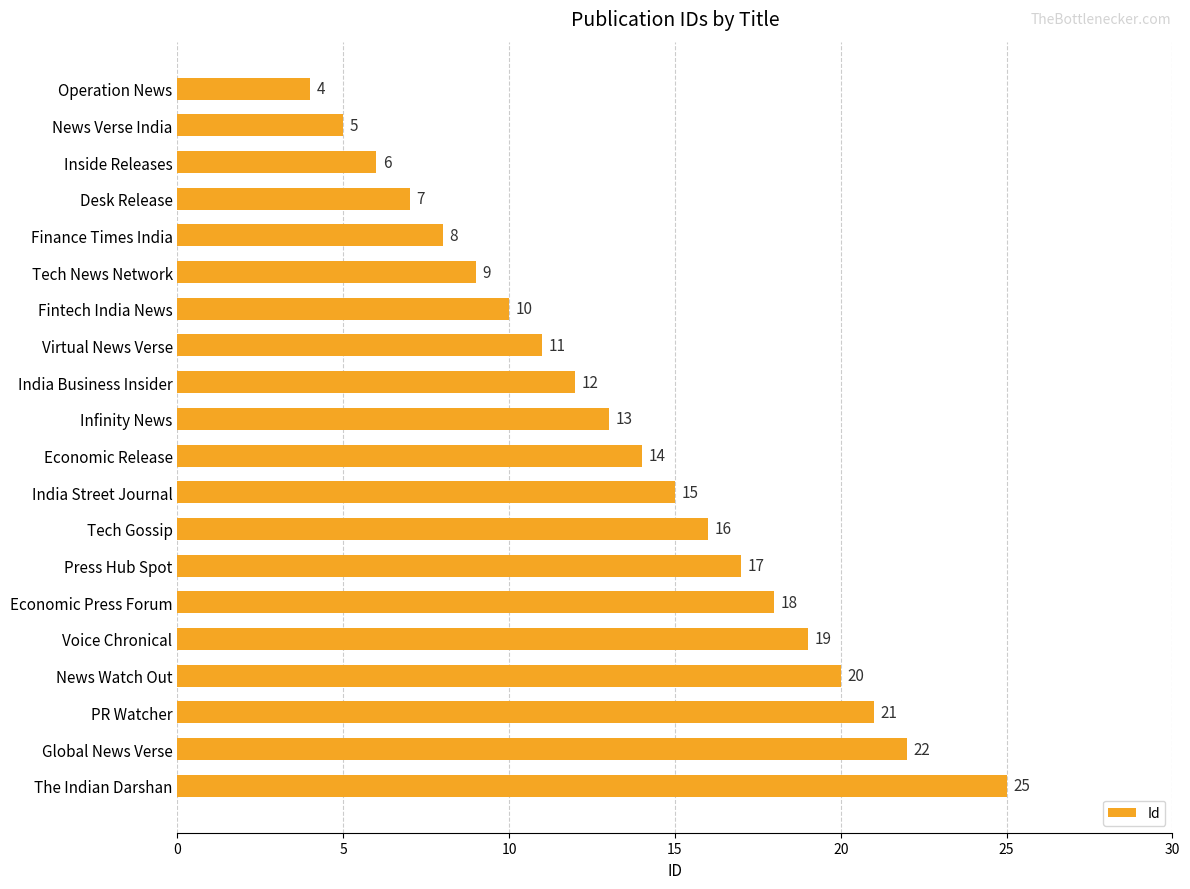

Reading top to bottom, list all the values displayed in this chart.

4	5	6	7	8	9	10	11	12	13	14	15	16	17	18	19	20	21	22	25